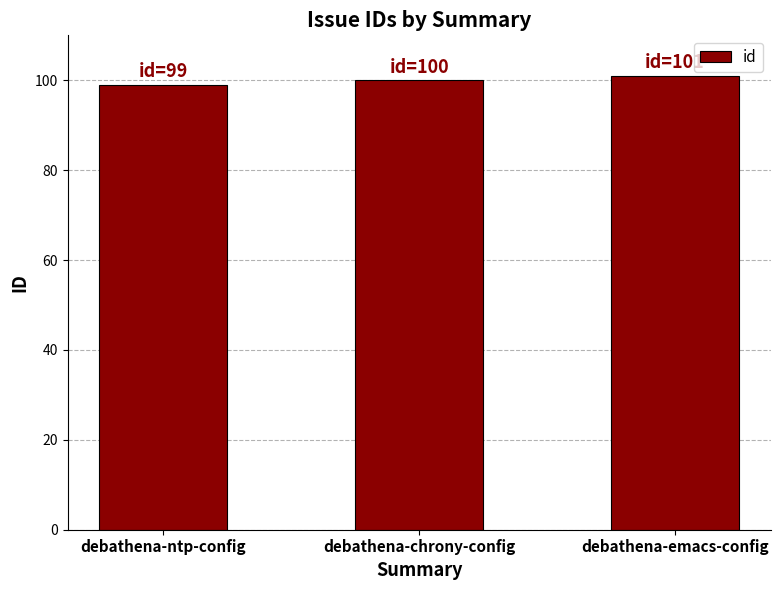

How many series are shown in this chart?

1